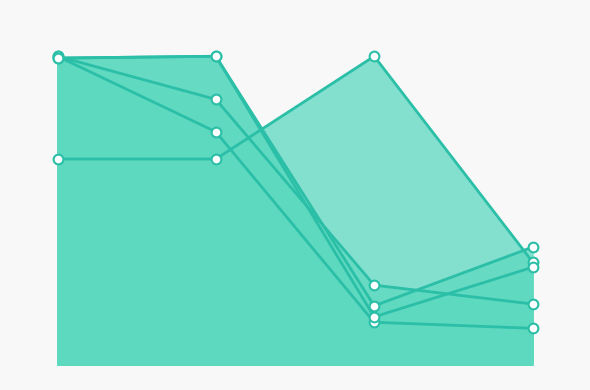

Between 2 and 4, which series saw the biggest shift?

Citable Docs. (3years)